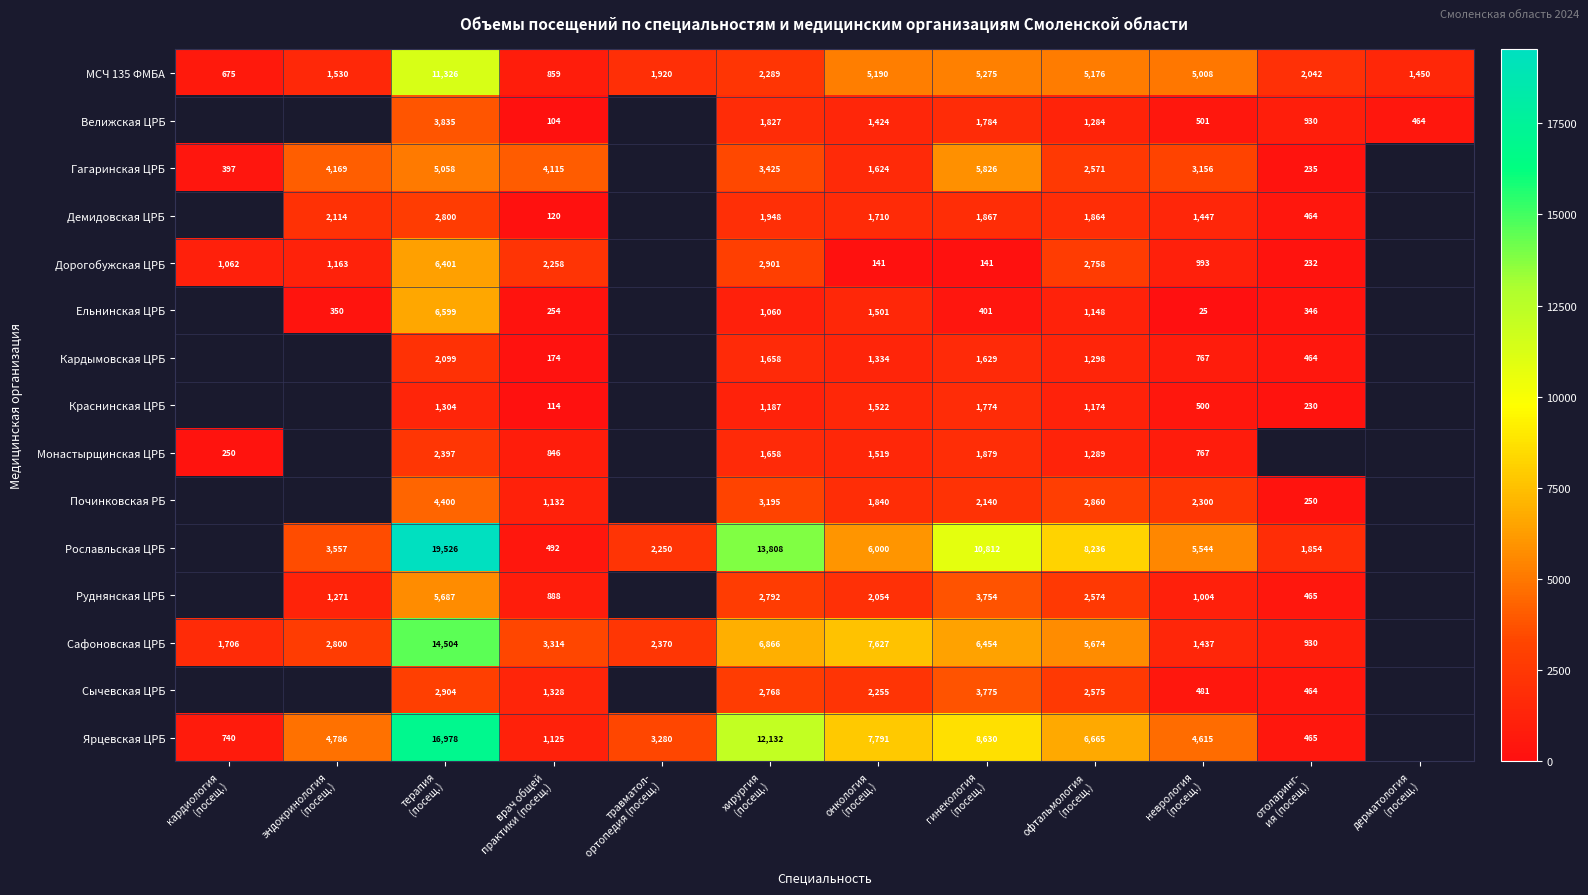

At which category is the sum across all series the highest?

терапия
(посещ.)